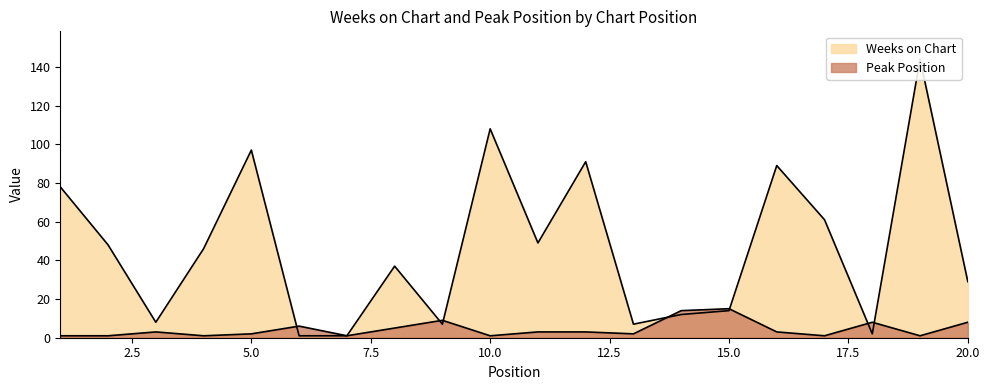

What is the approximate value of Peak Position at 1?

1